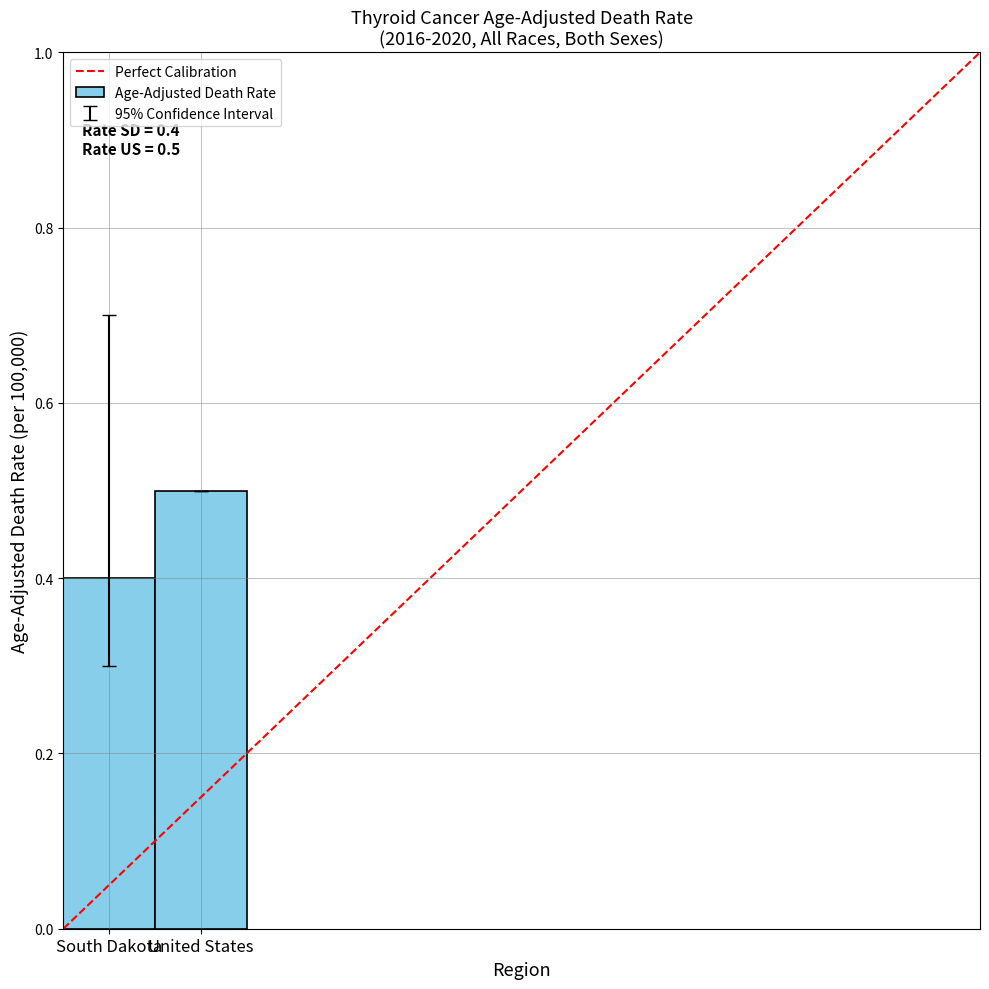

What is the change in value from South Dakota to United States?

+0.1